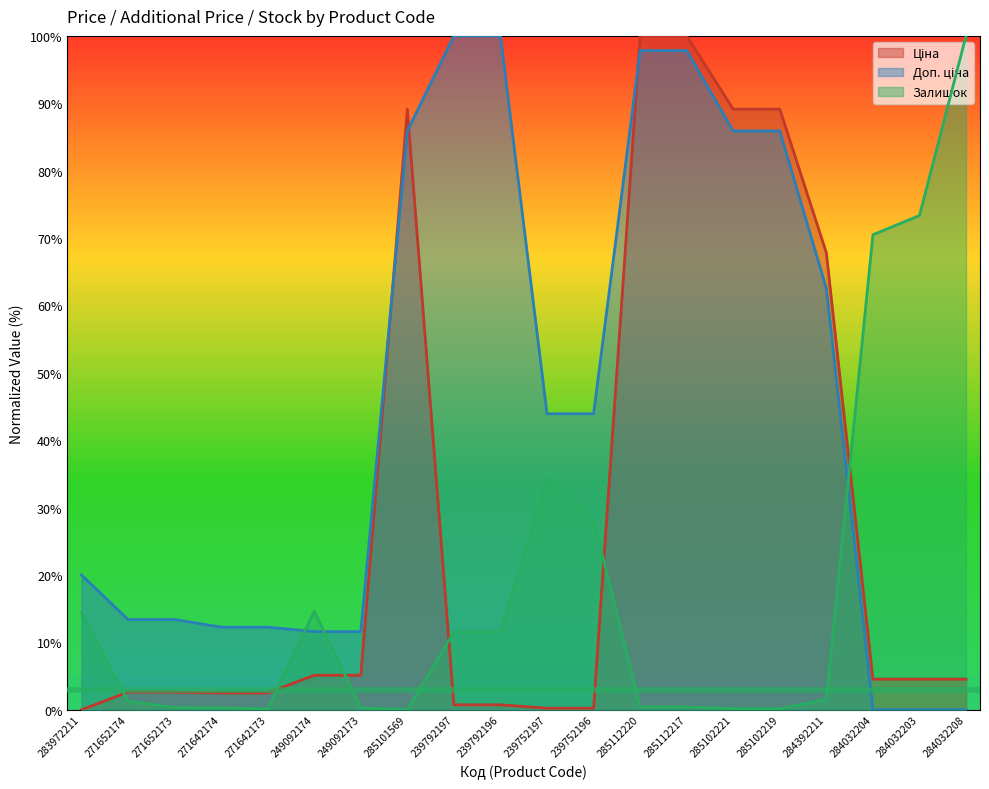

The value of Залишок at 239792197 is 11.5. True or false?

True